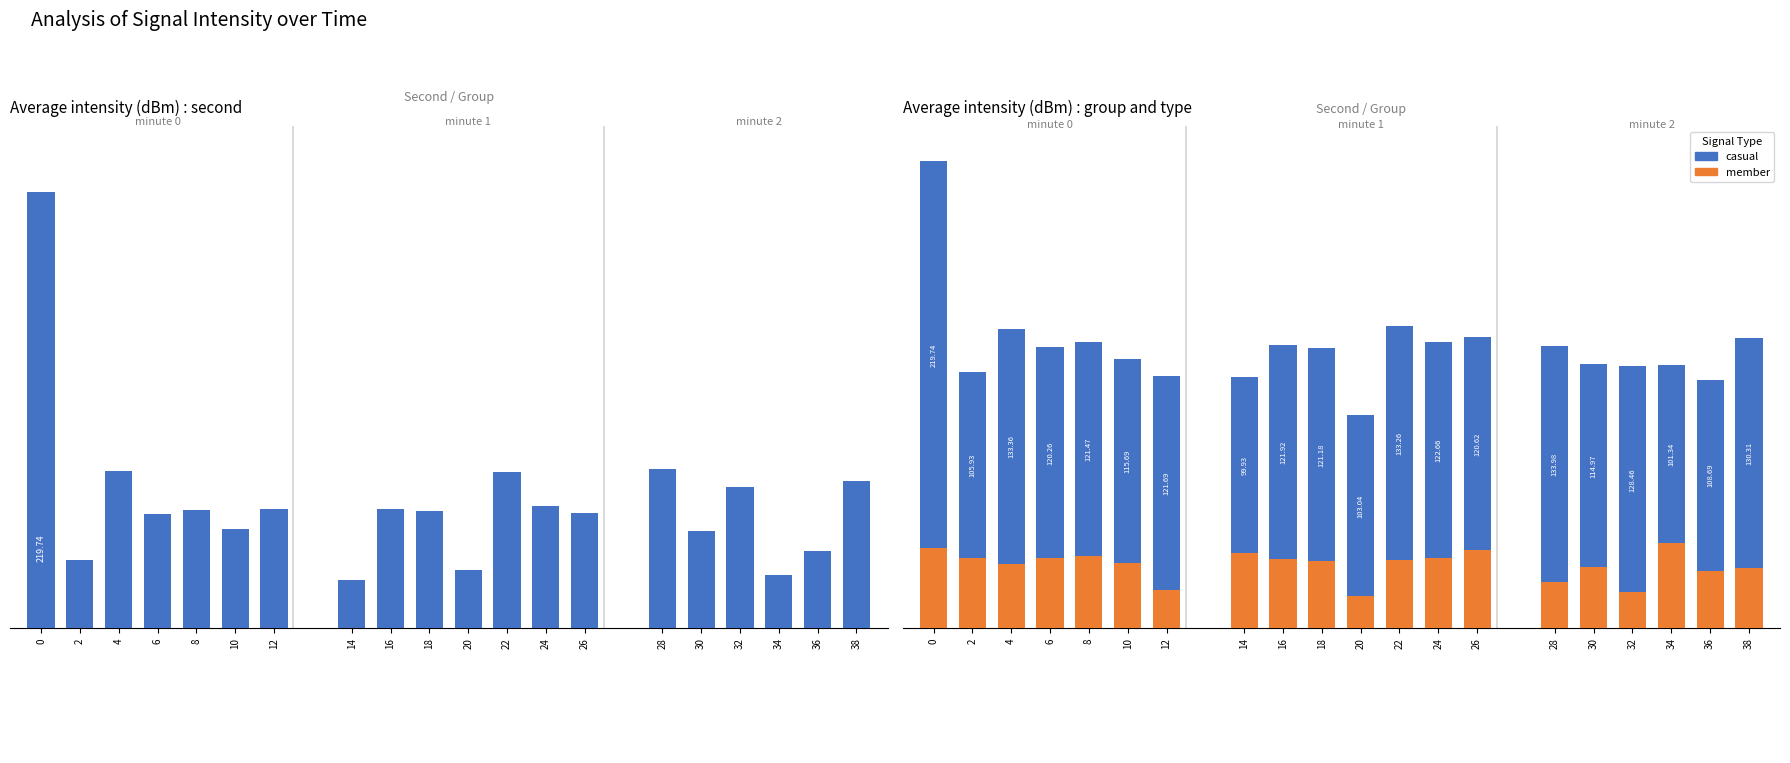

What are all the series names shown in the legend?

casual, member